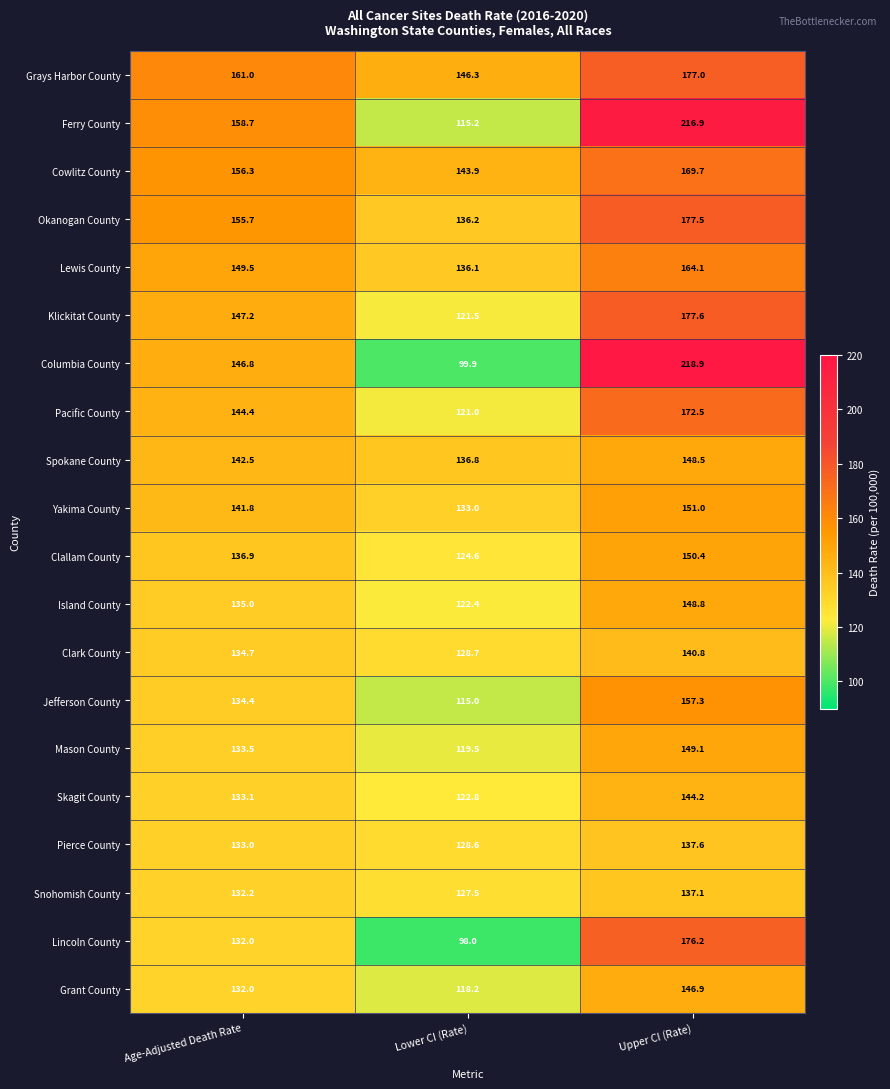

What is the spread (max minus min) of values at Age-Adjusted Death Rate?

29.0